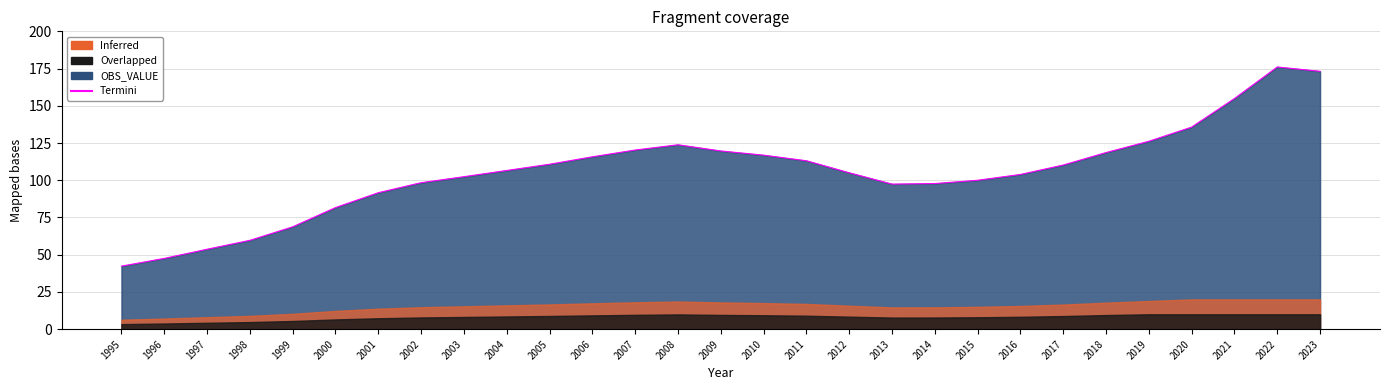

Rank the categories by value from lowest to highest.

1995, 1996, 1997, 1998, 1999, 2000, 2001, 2013, 2014, 2002, 2015, 2003, 2016, 2012, 2004, 2017, 2005, 2011, 2006, 2010, 2018, 2009, 2007, 2008, 2019, 2020, 2021, 2023, 2022